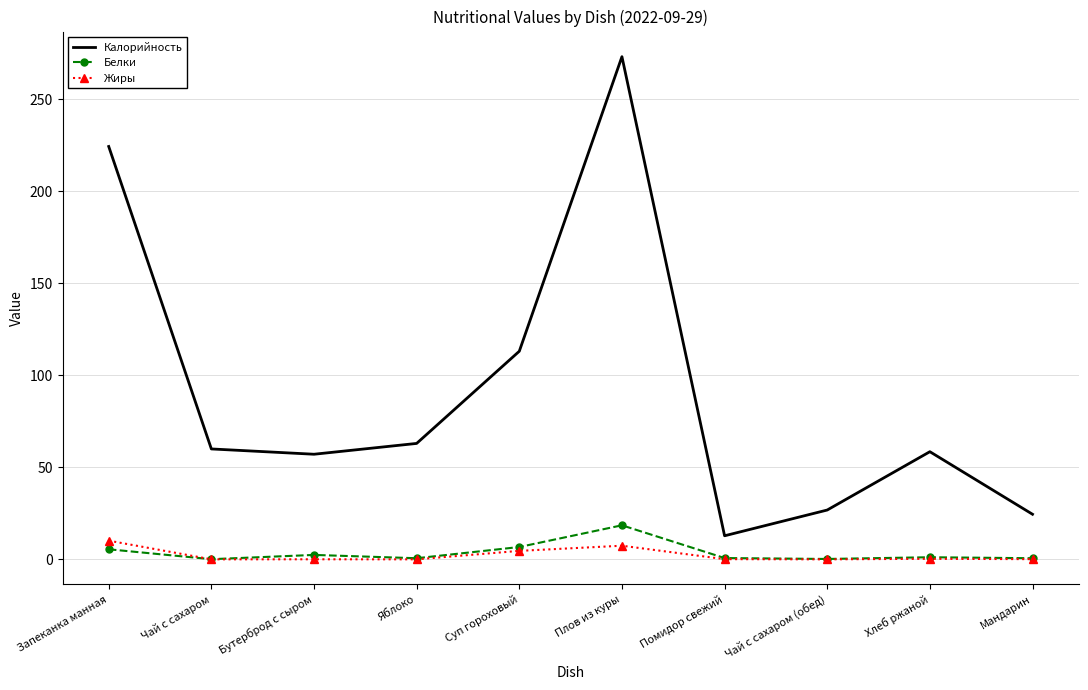

What is the maximum value for Жиры?

10.2